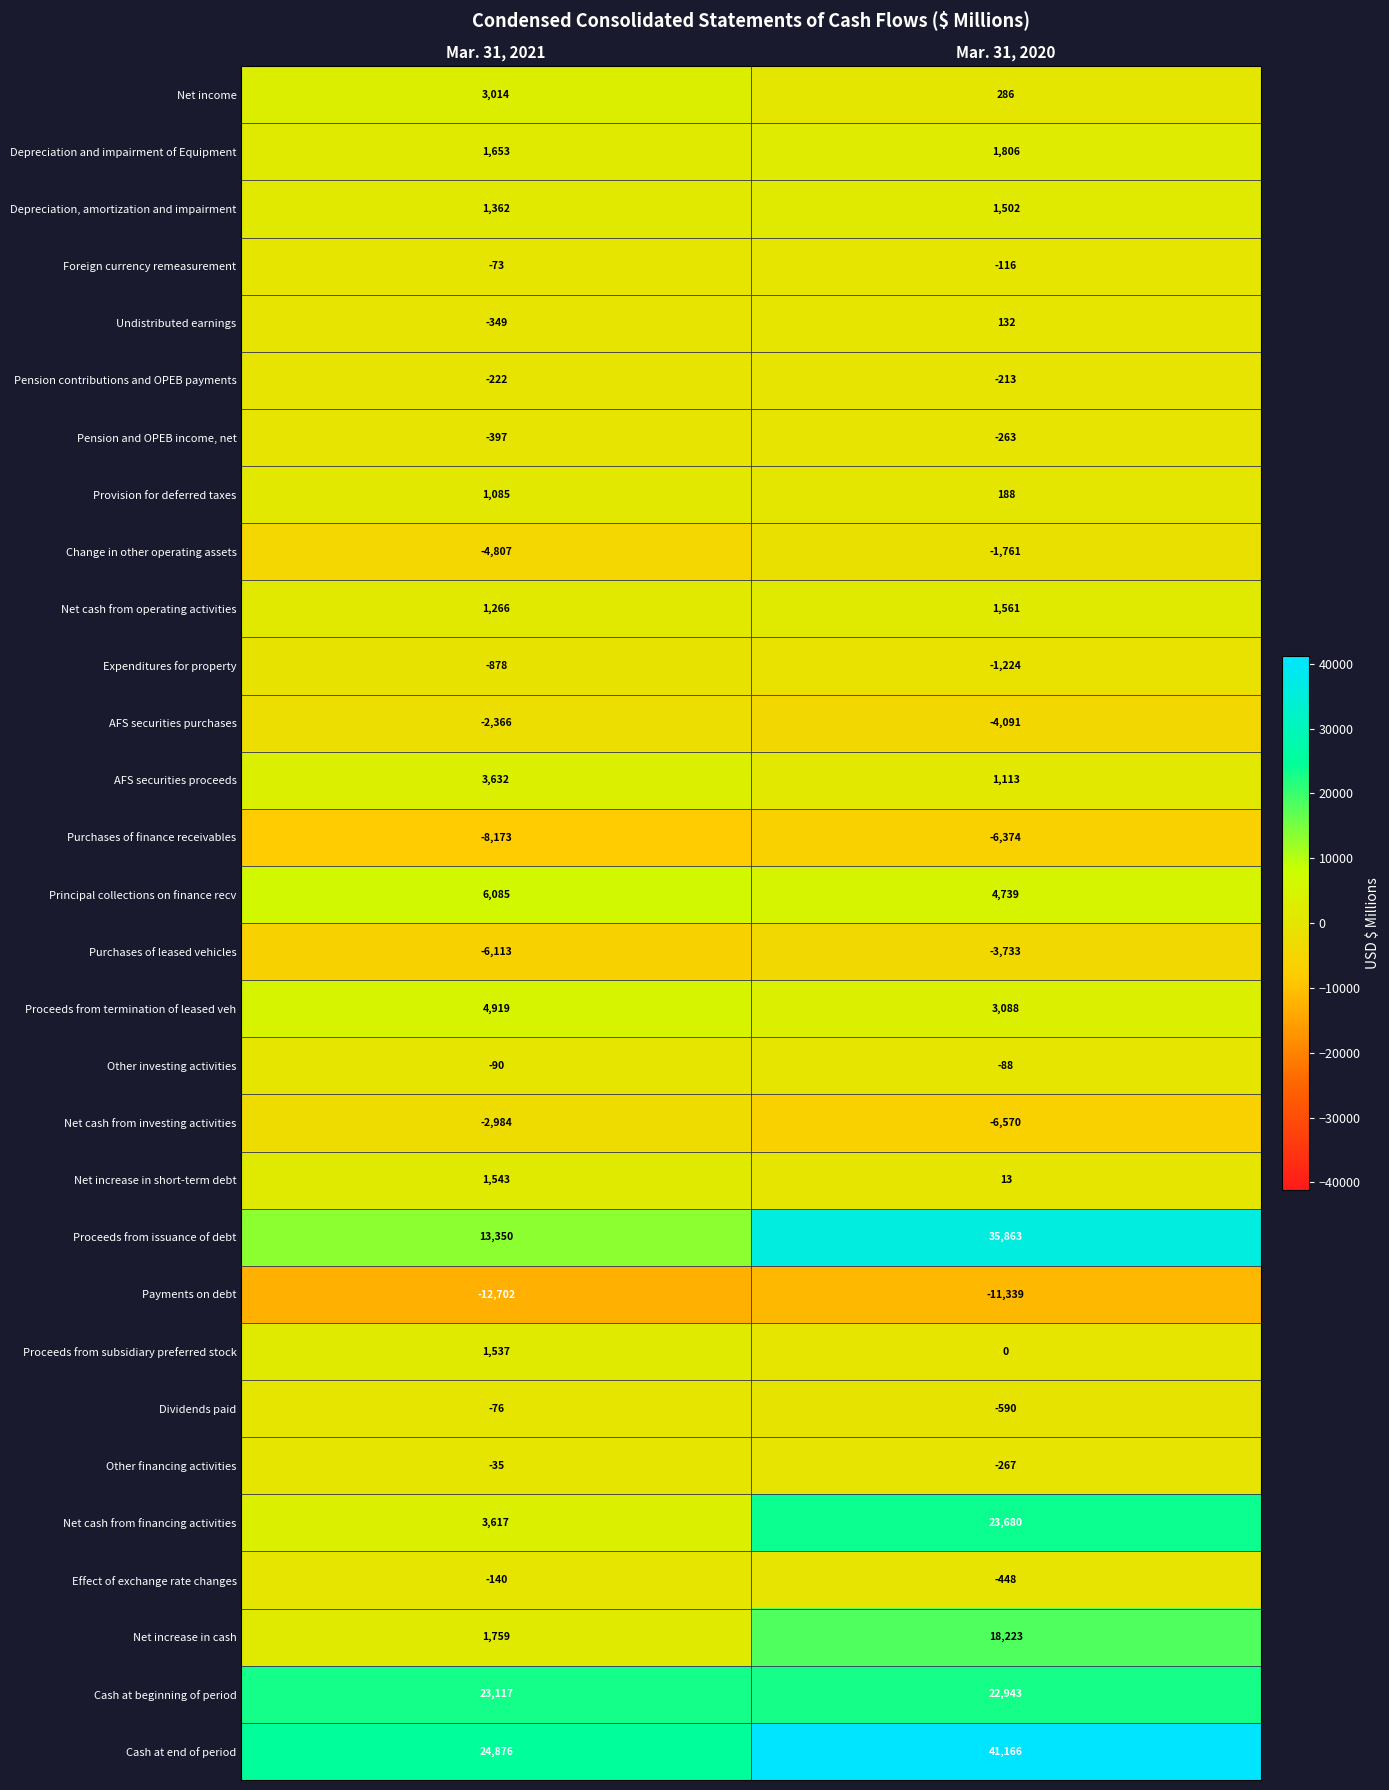

Between Mar. 31, 2021 and Mar. 31, 2020, which series saw the biggest shift?

Proceeds from issuance of debt